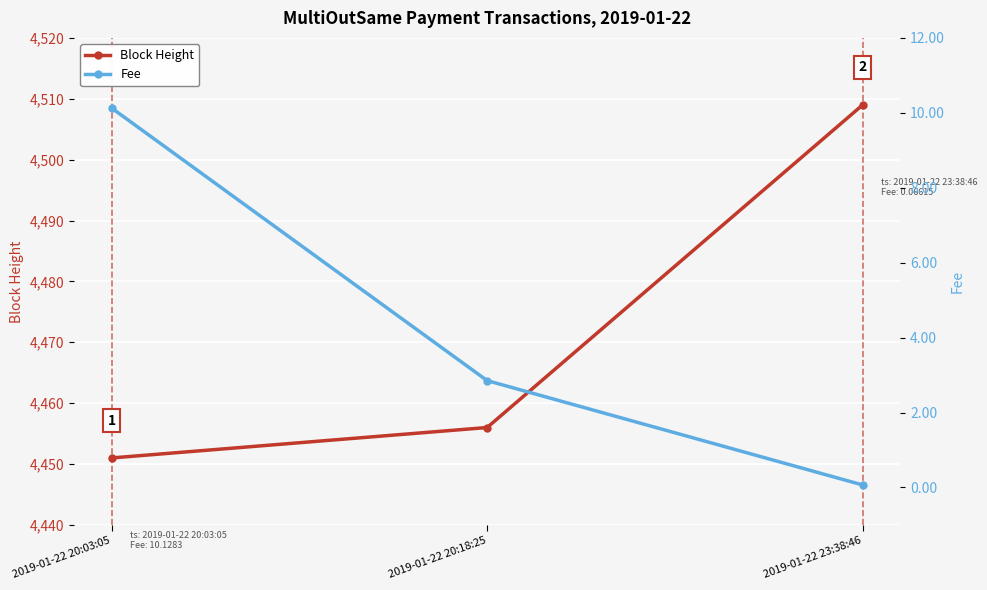

Which category has the highest value across all series?

2019-01-22 23:38:46